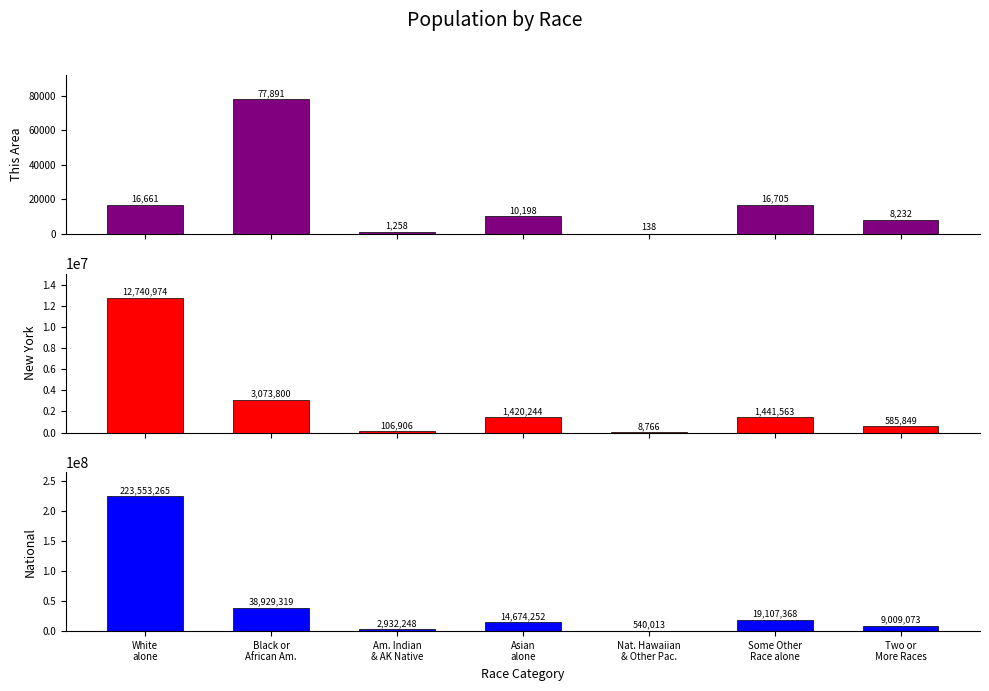

What is the difference between the maximum and minimum values in the National series?

223013252